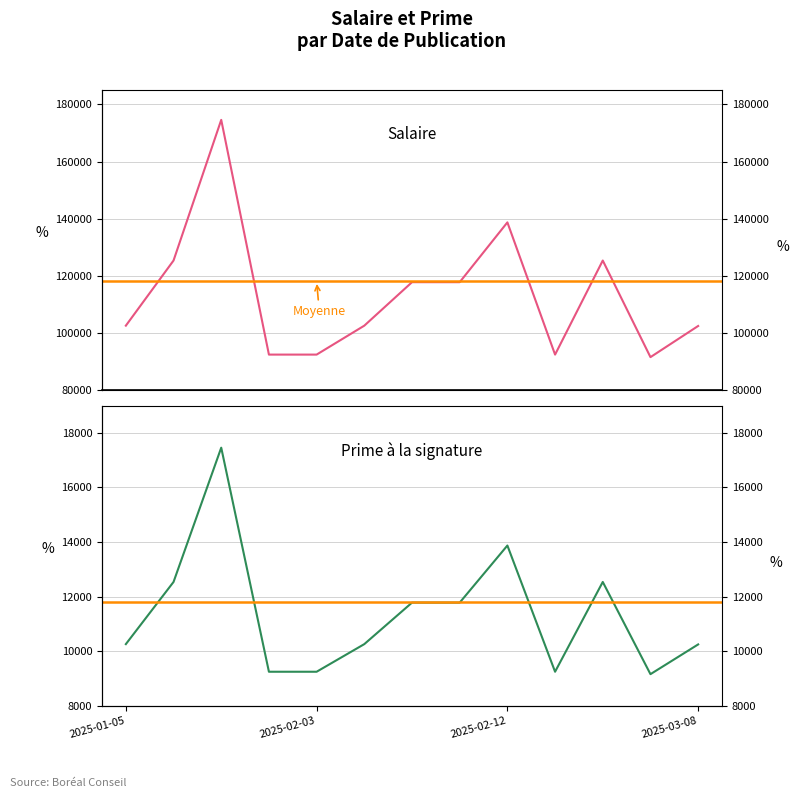

List the series in order of their peak value, highest first.

Salaire, Prime à la signature